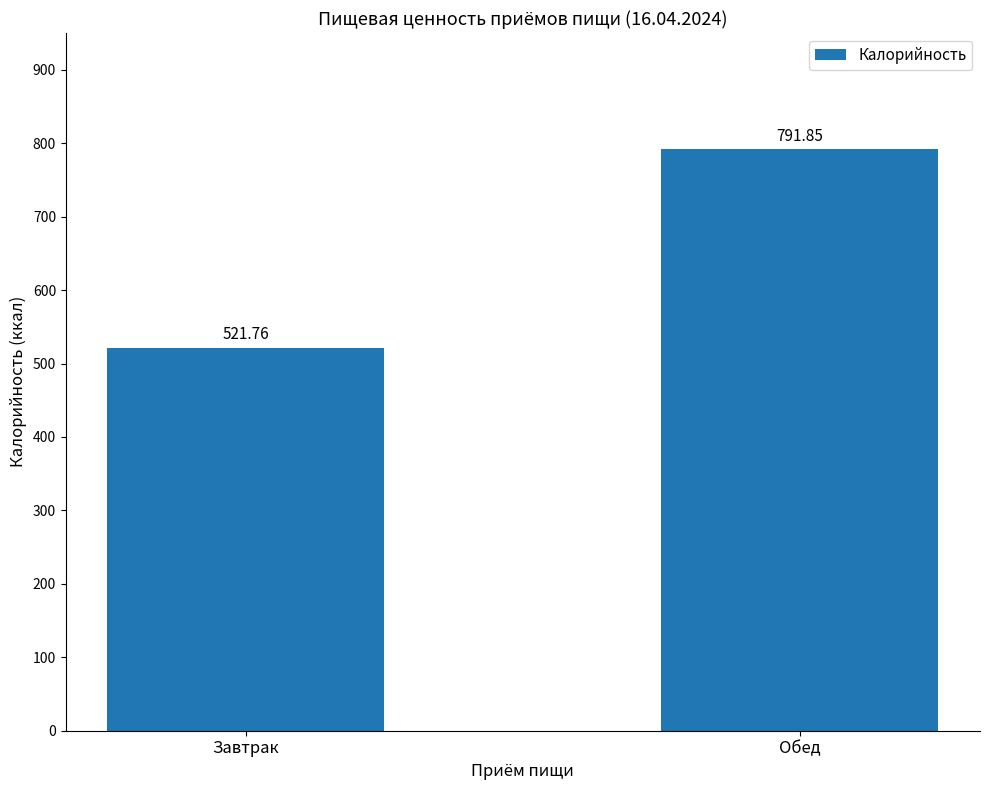

What is the label of the 2nd bar from the left?

Обед